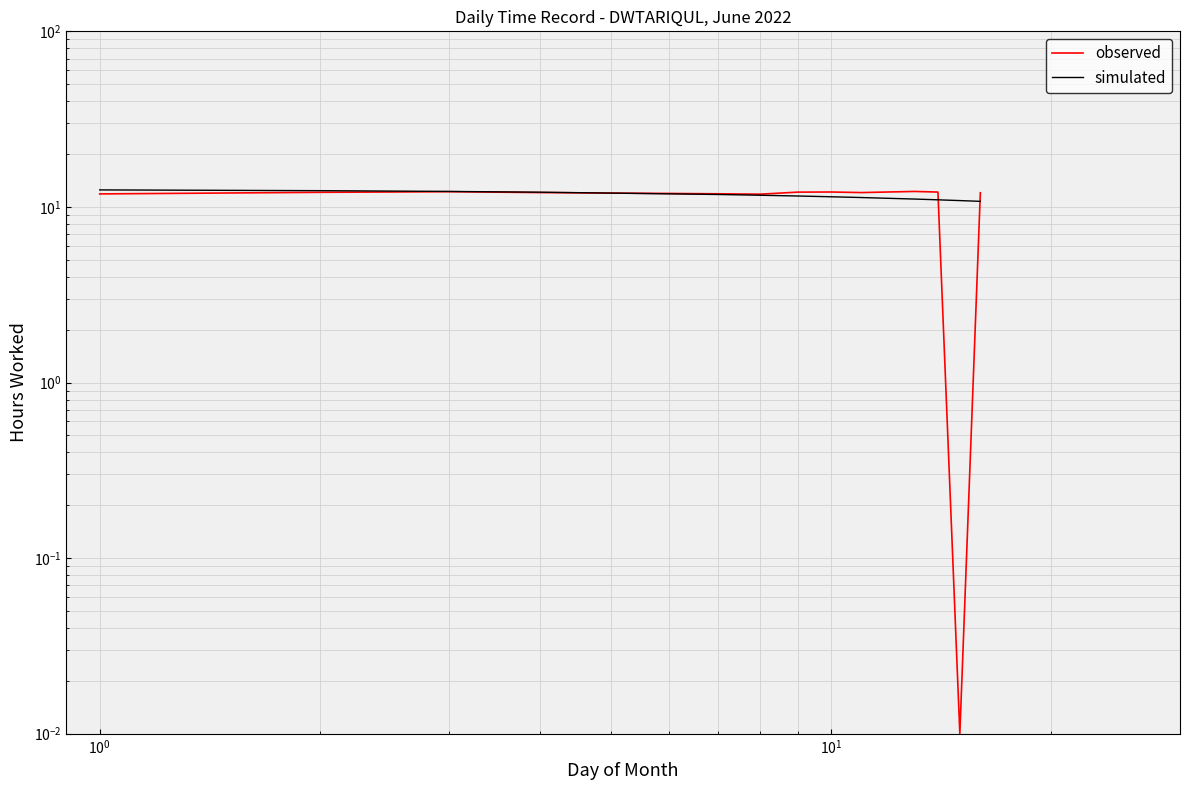

List the series in order of their peak value, lowest first.

observed, simulated